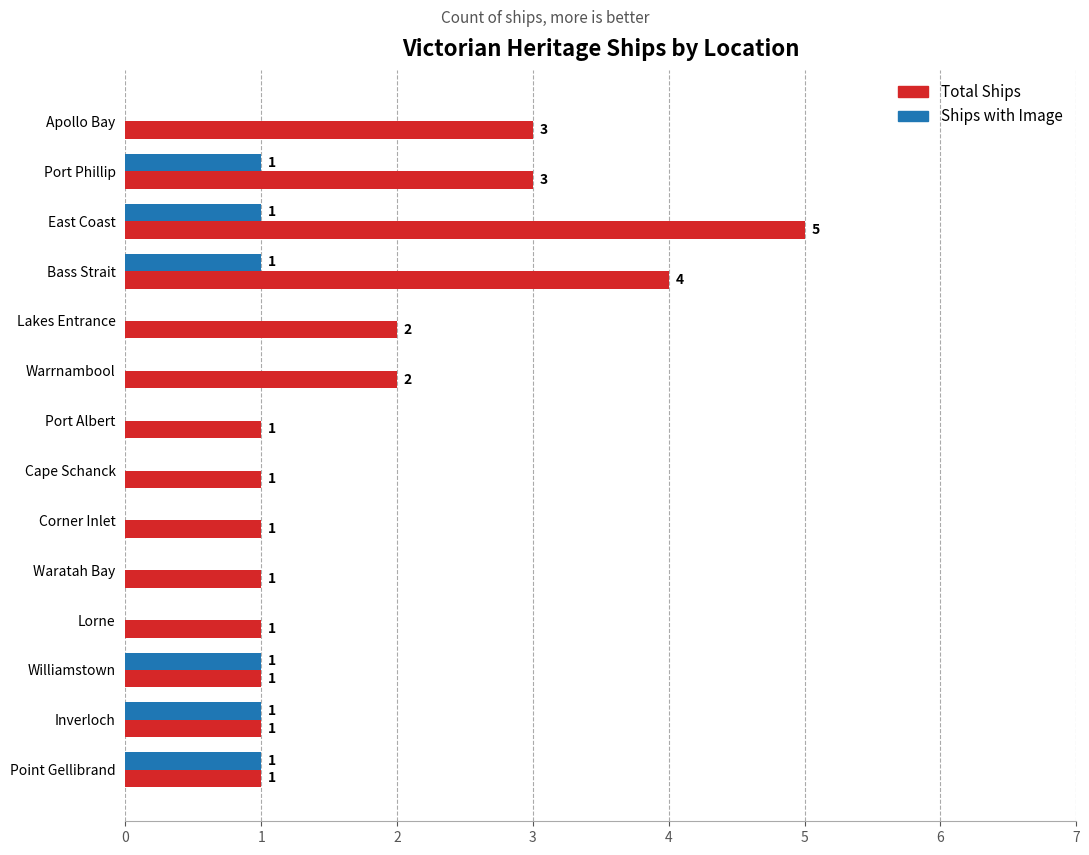

How many Total Ships values are between 1 and 3?

12